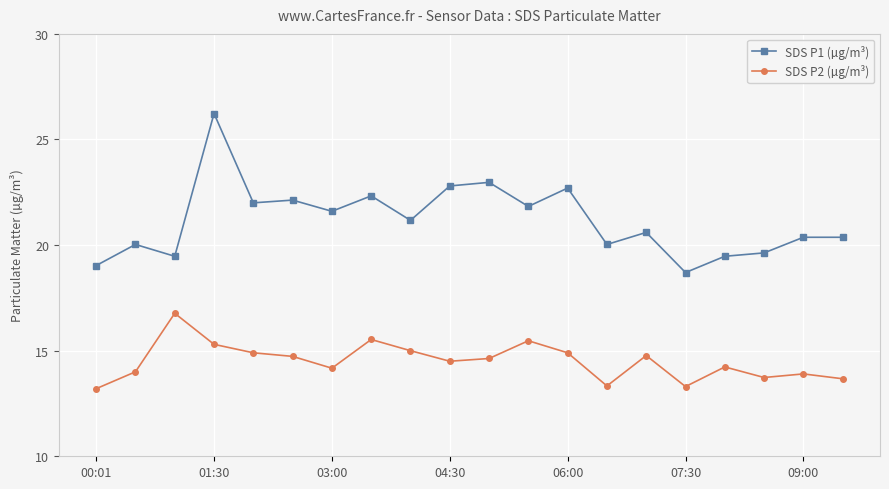

What is the value of the SDS P2 (µg/m³) point at the 9th from the left?

15.0